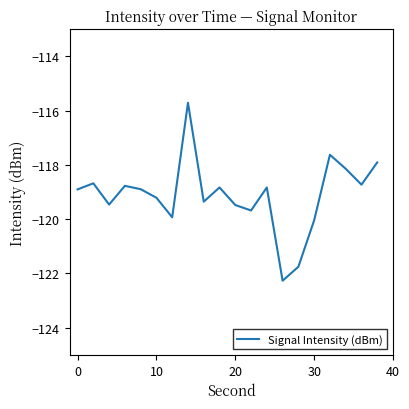

What is the smallest value displayed?

-122.3